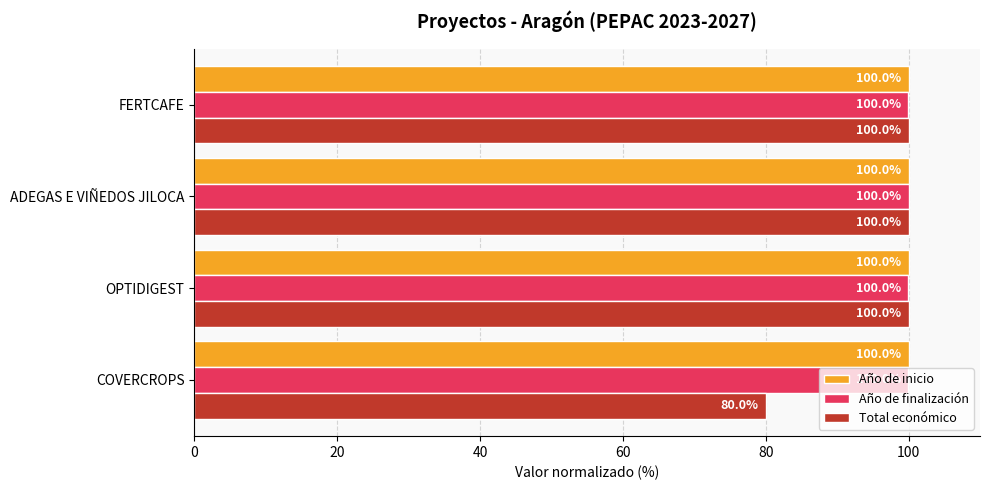

What are all the series names shown in the legend?

Año de inicio, Año de finalización, Total económico